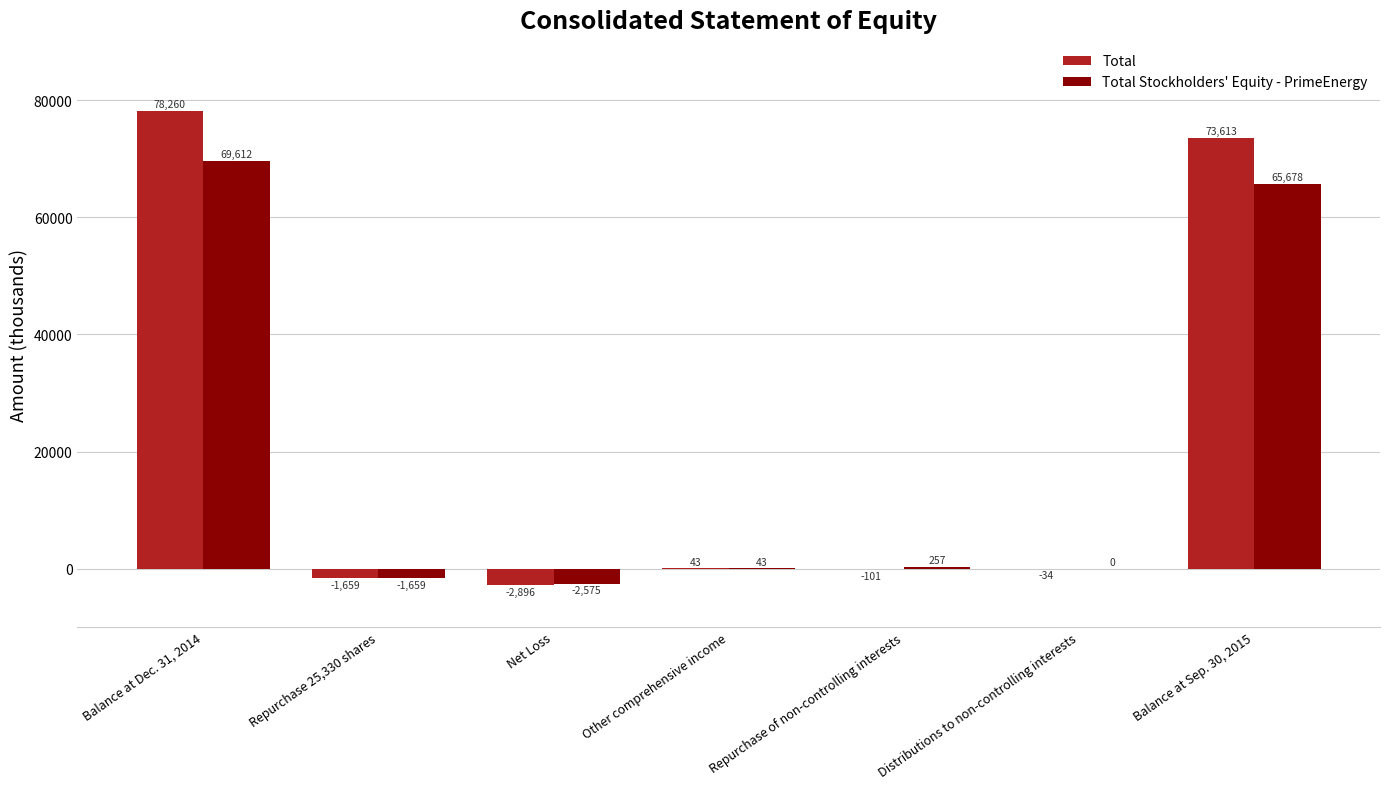

Which series has the largest range (max minus min)?

Total